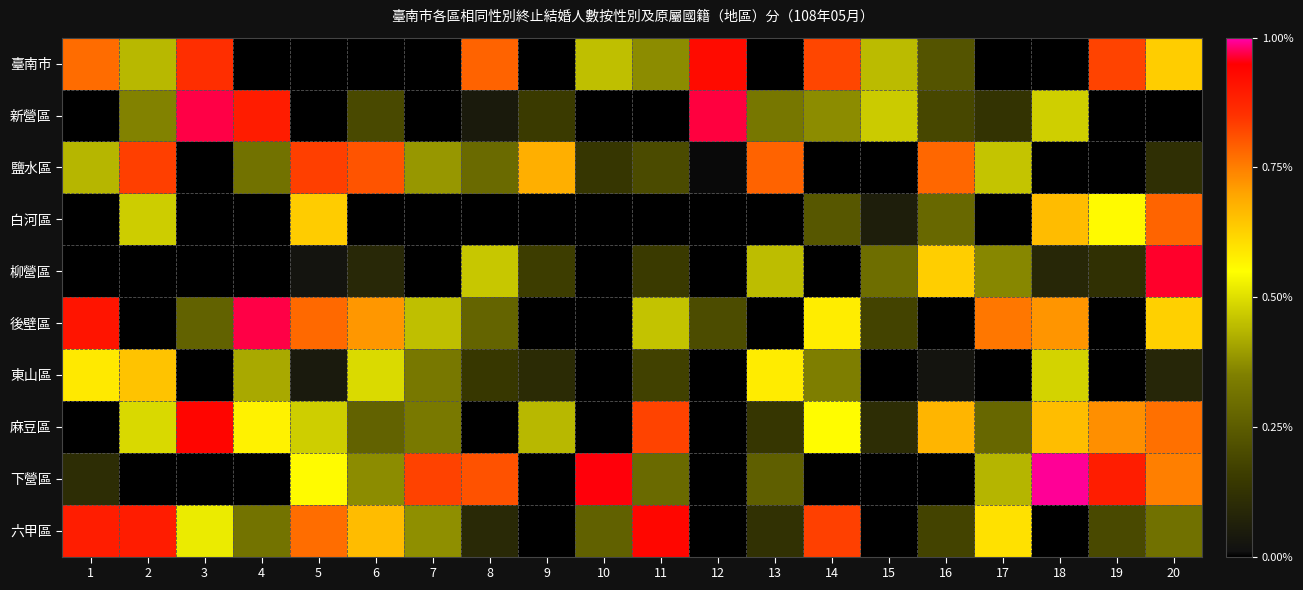

At how many categories does at least one series exceed 0?

20